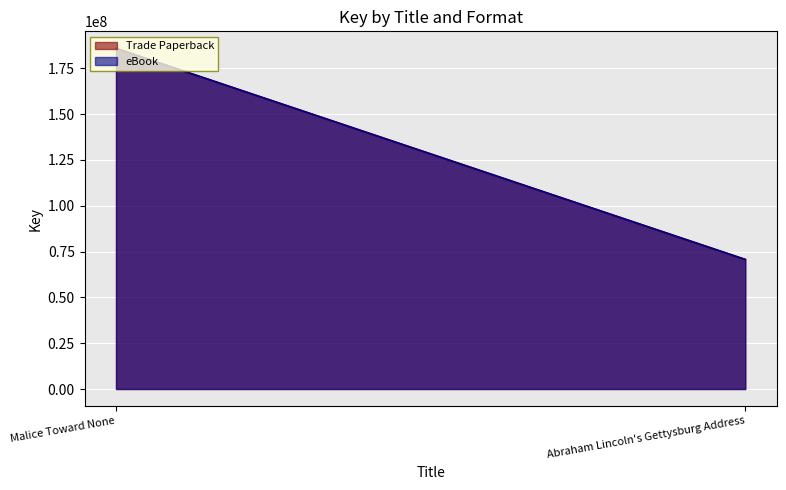

The Trade Paperback series shows 70699682 at Abraham Lincoln's Gettysburg Address. True or false?

True